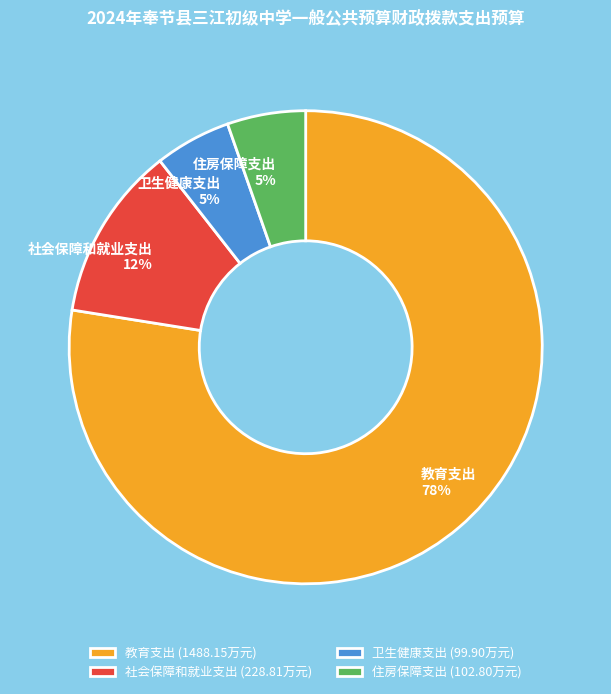

How many segments does this pie chart have?

4